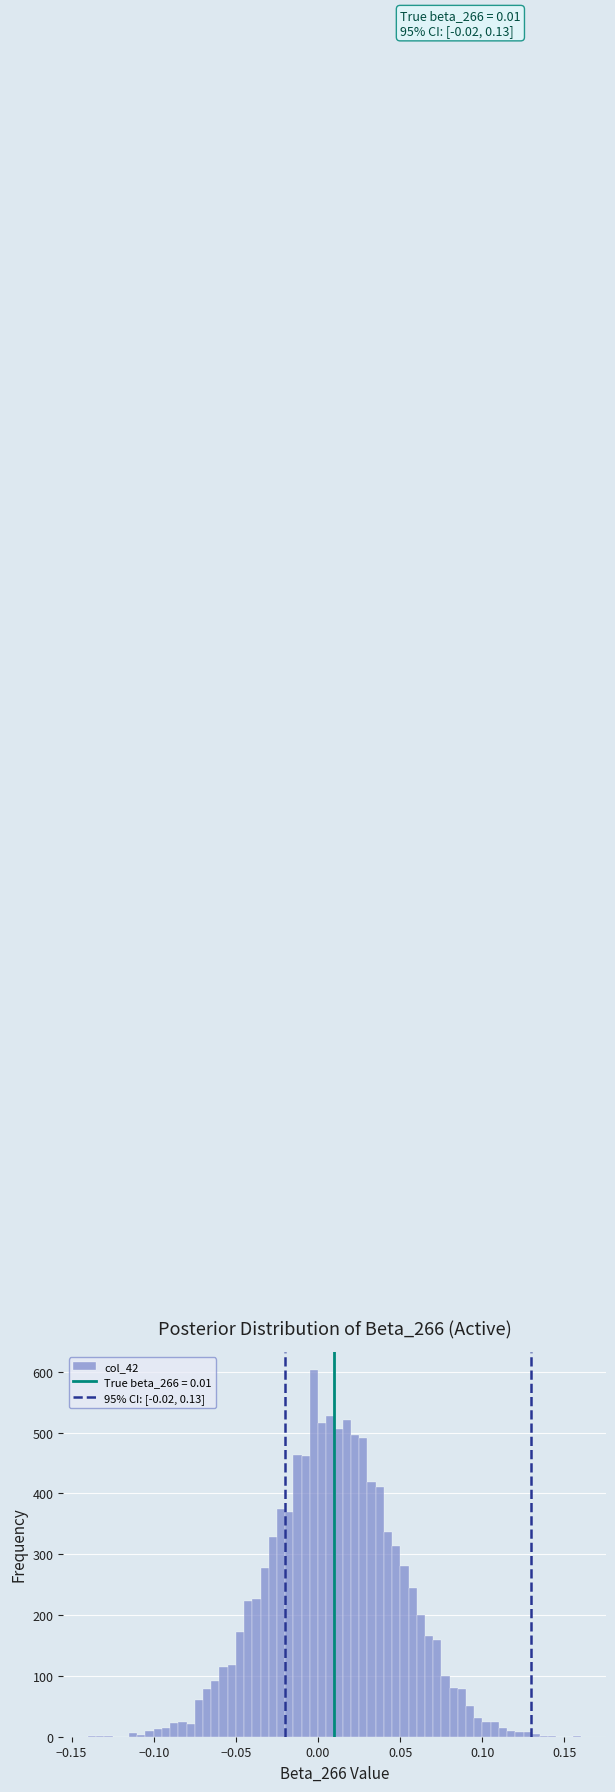

Read against the x-axis, roughly where is the centre of the tallest bar?

0.000